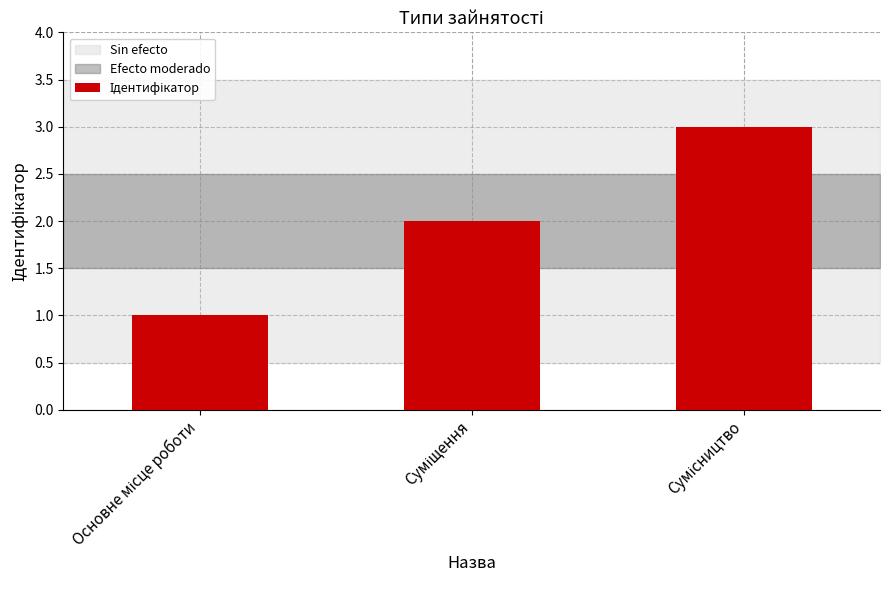

What is the greatest value displayed?

3